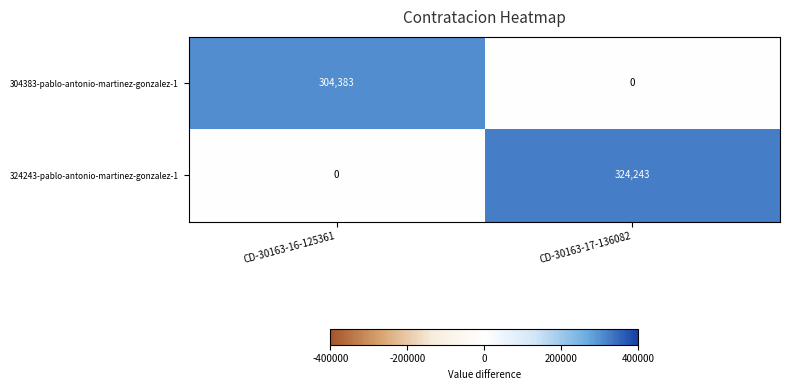

What is the average value of the 304383-pablo-antonio-martinez-gonzalez-1 series?

152192